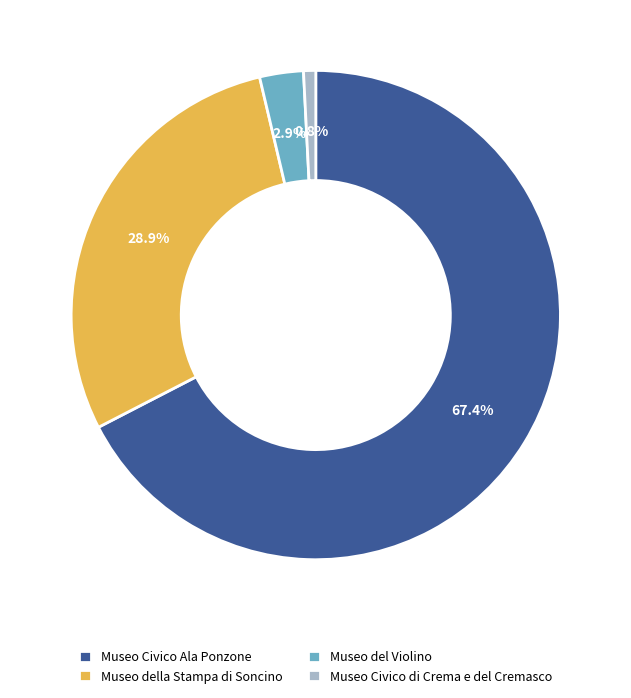

True or false: Museo della Stampa di Soncino accounts for 29% of the total.

True